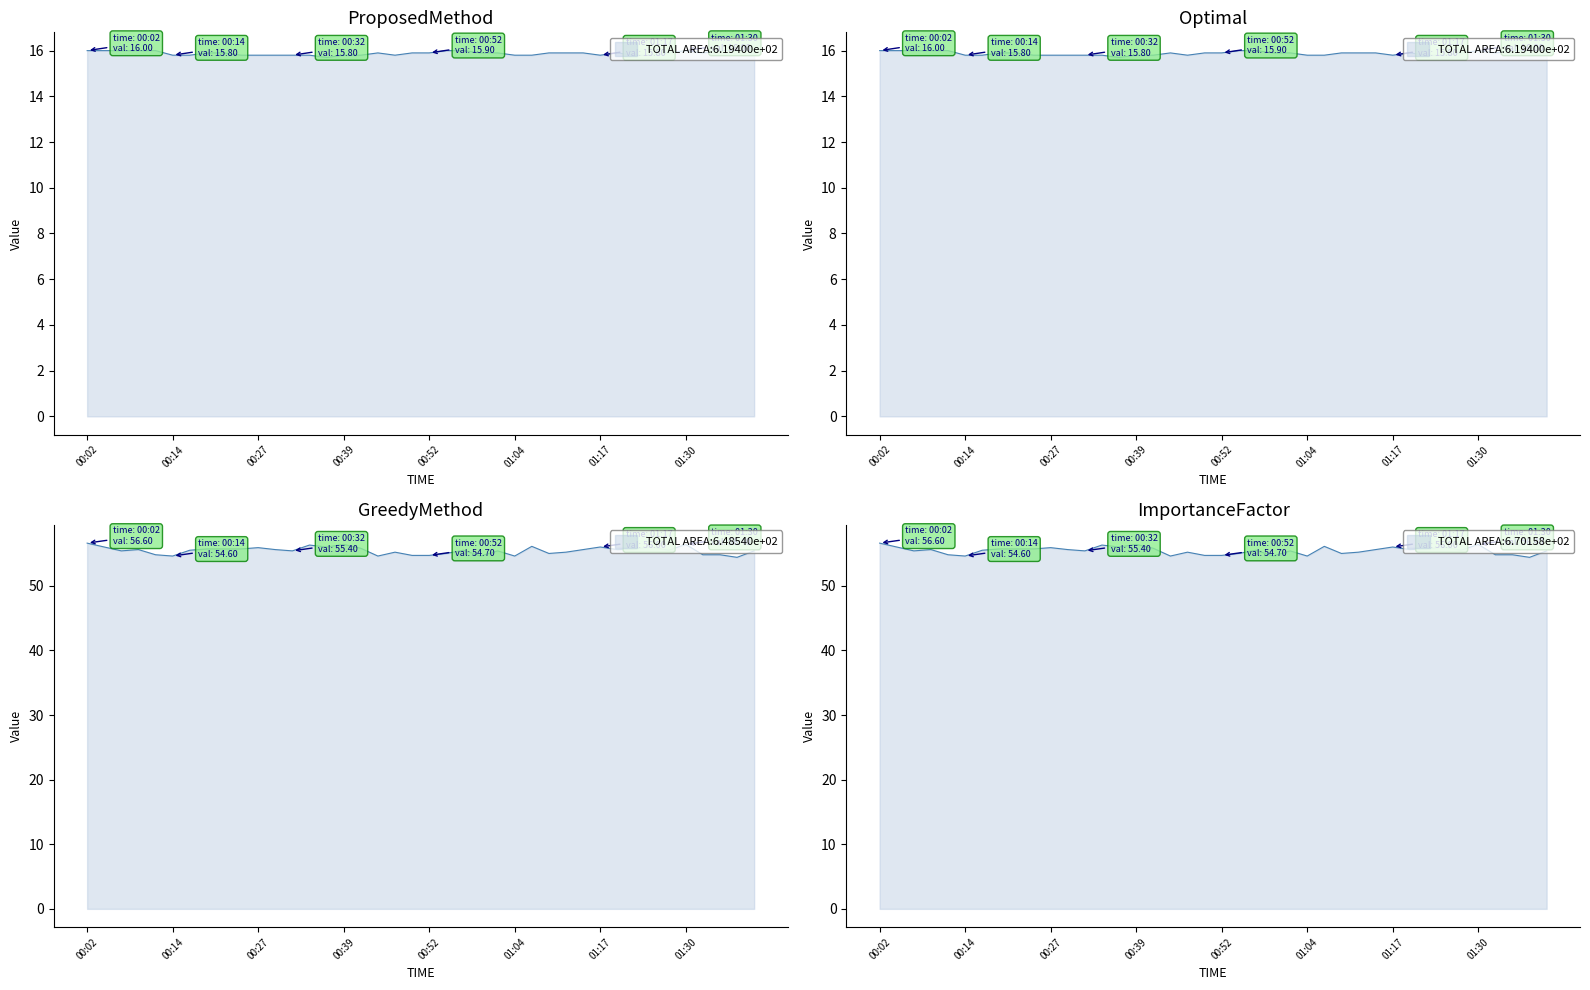

The temperature series shows 28.0 at 00:12. True or false?

False